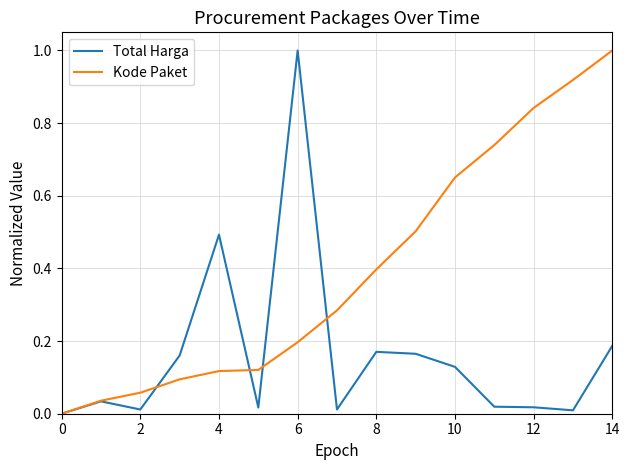

What is the greatest value displayed?

1.0